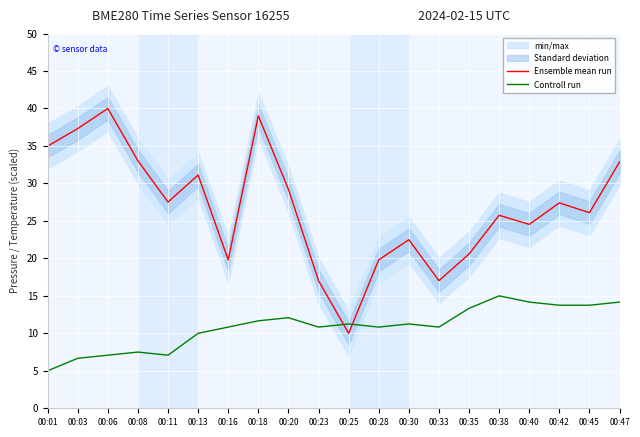

The value of Ensemble mean run at 00:01 is 35.0. True or false?

True